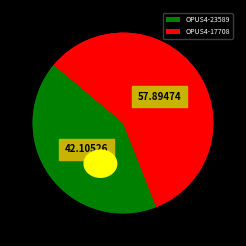

Rank the categories by value from lowest to highest.

OPUS4-23589, OPUS4-17708